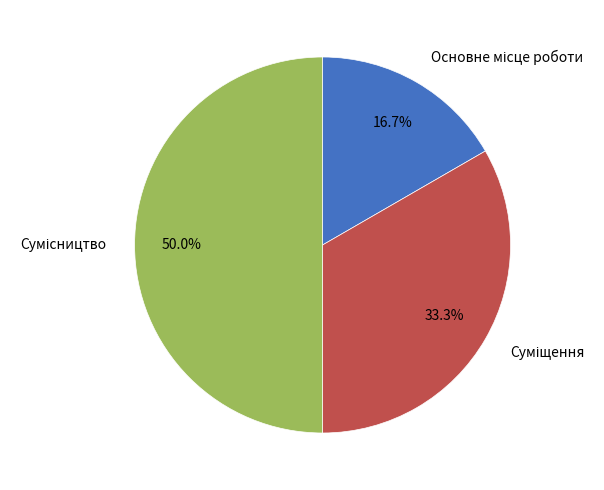

Do Основне місце роботи and Сумісництво together represent more than half of the pie?

Yes